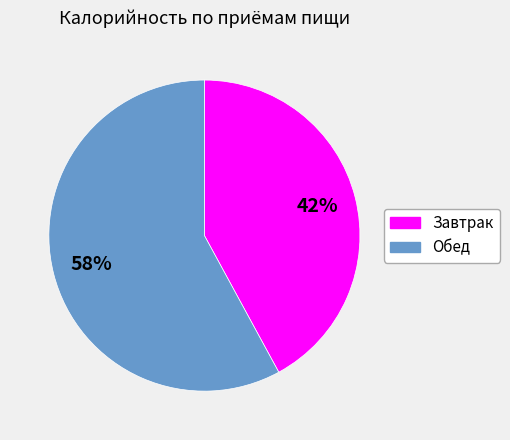

What is the smallest slice in the pie chart?

Завтрак